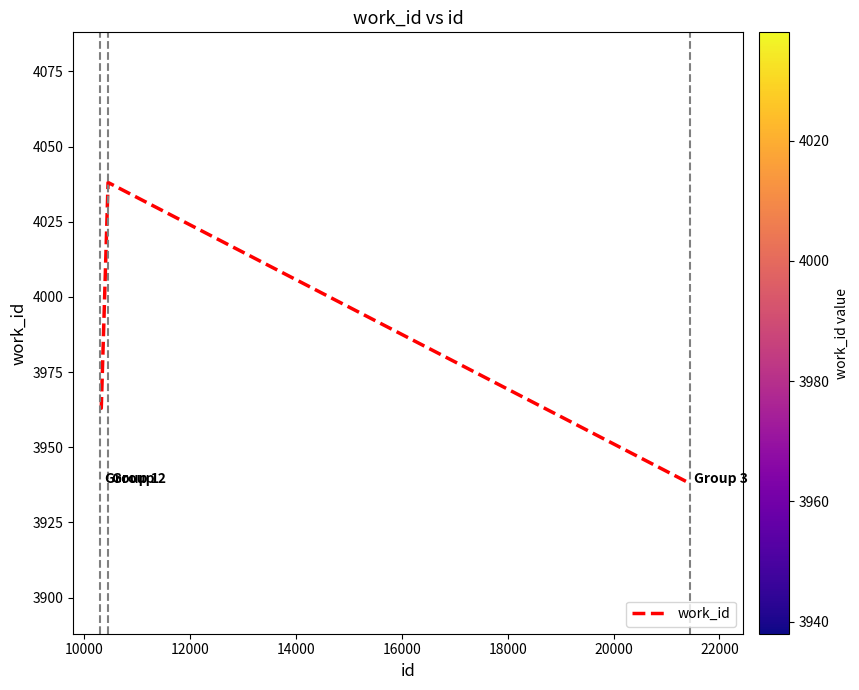

What is the greatest value displayed?

4038